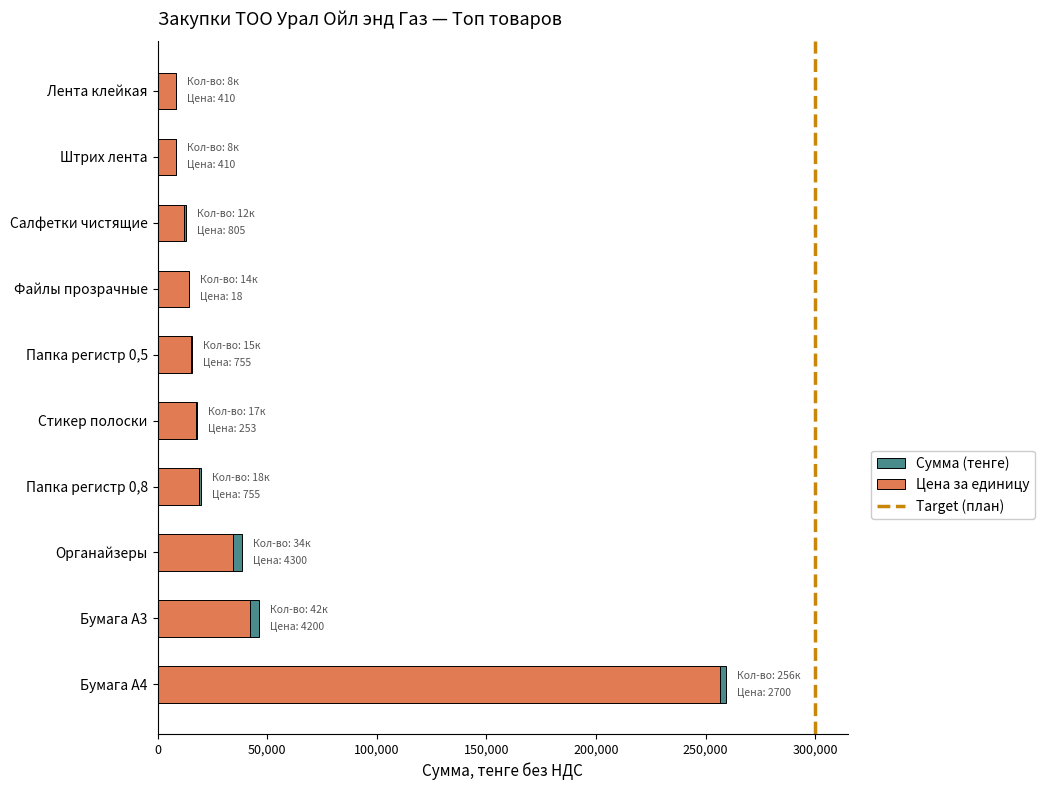

What is the total value across all series at Бумага А3?

46200